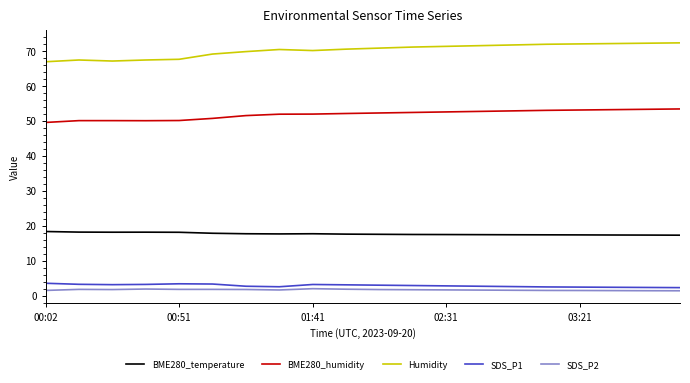

Which series has the largest range (max minus min)?

Humidity